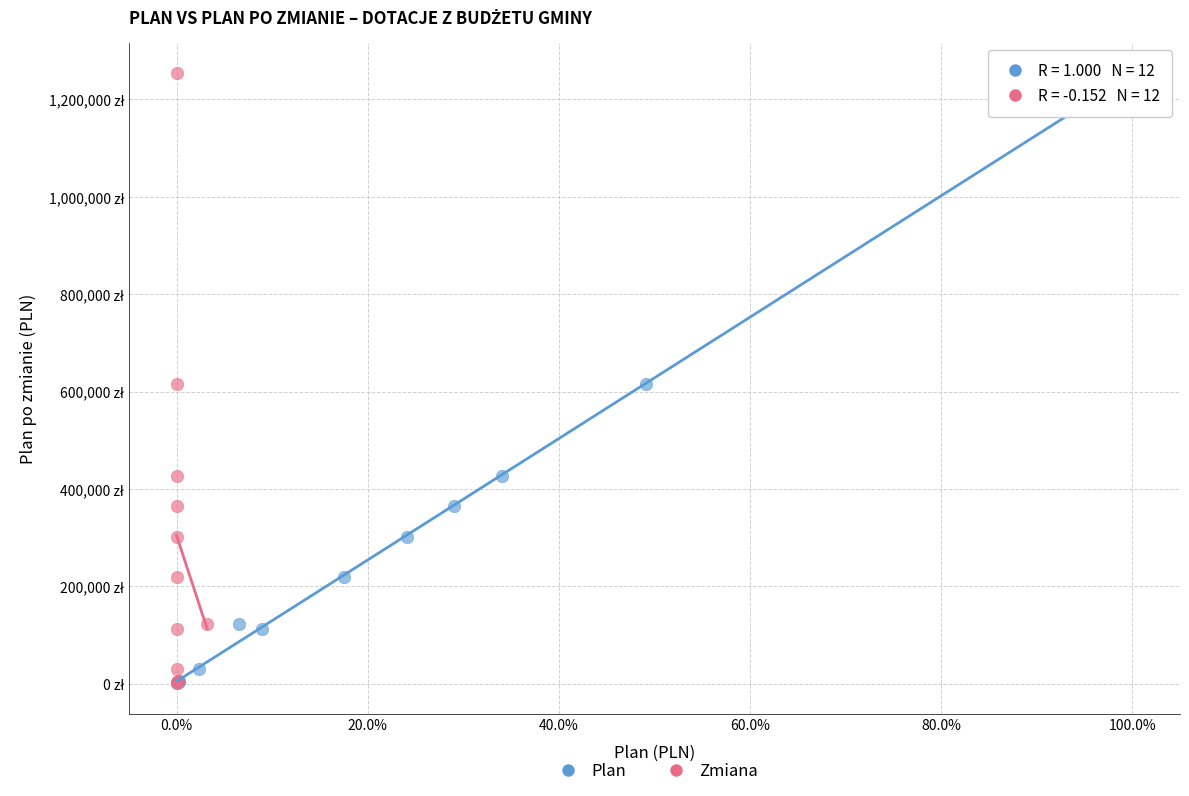

What are all the series names shown in the legend?

Plan, Zmiana